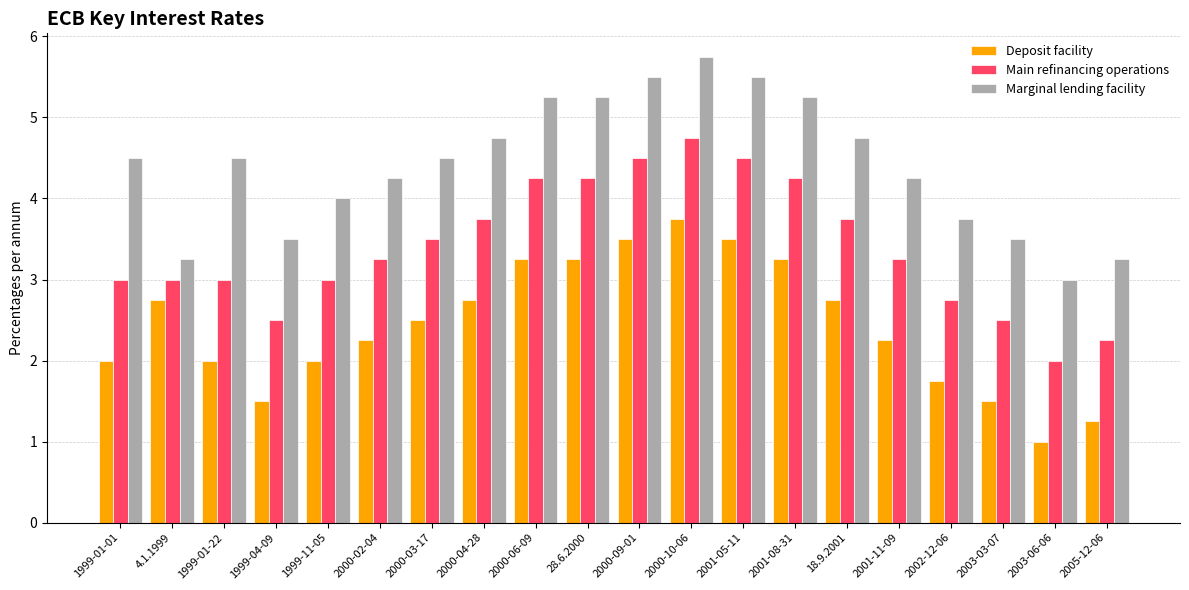

What are all the series names shown in the legend?

Deposit facility, Main refinancing operations, Marginal lending facility